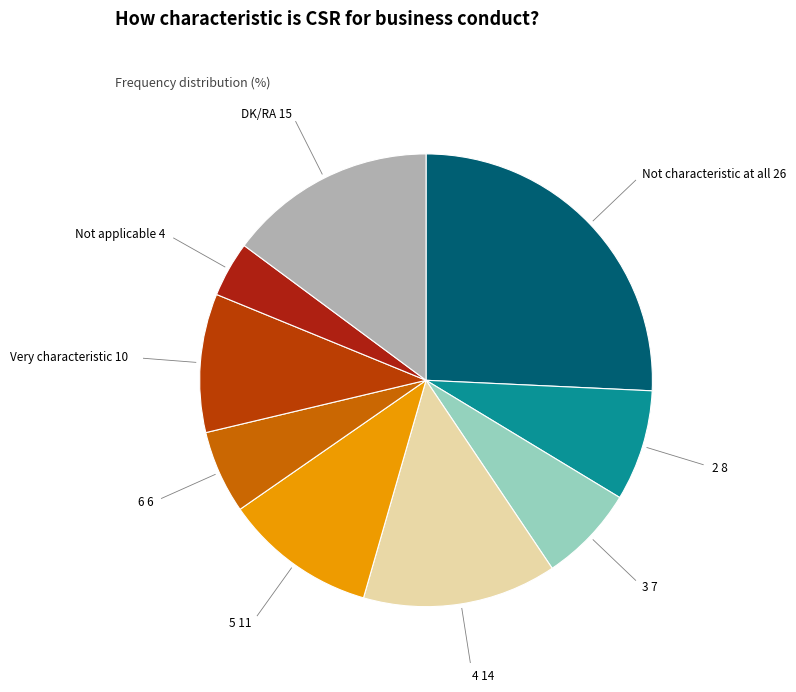

How many segments does this pie chart have?

9